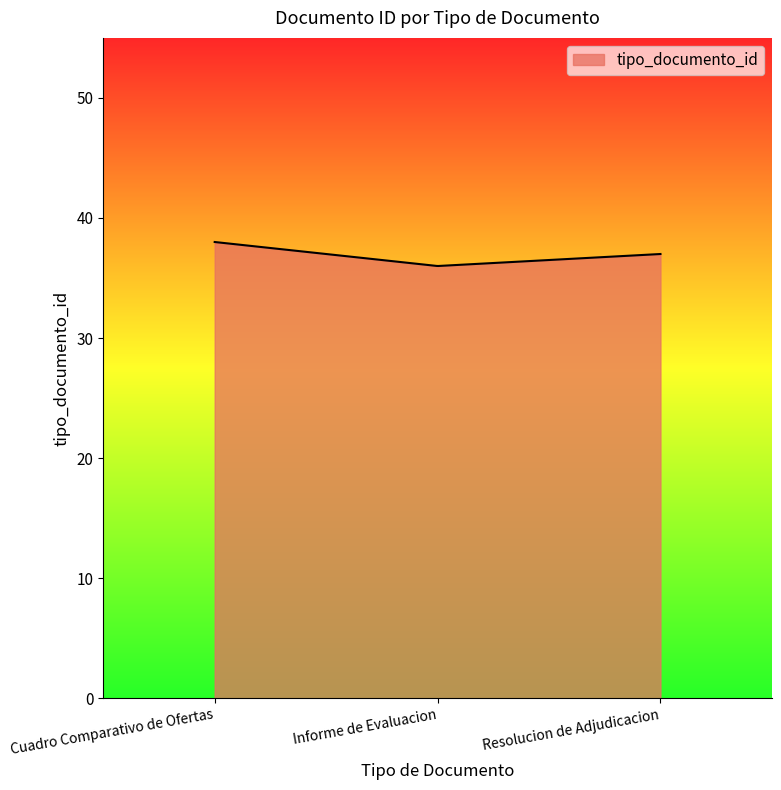

What is the greatest value displayed?

38.0